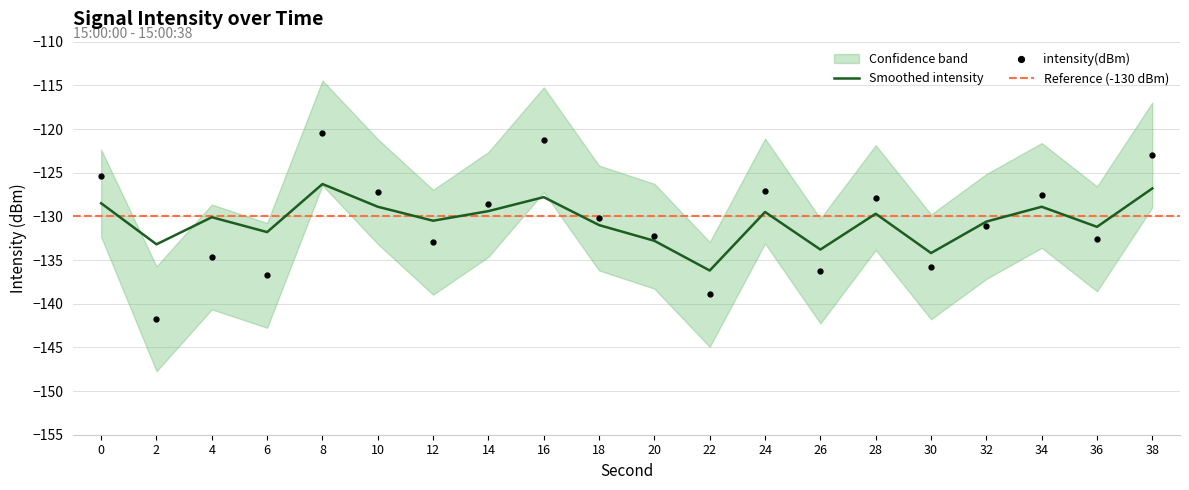

At how many categories does at least one series exceed -139?

20